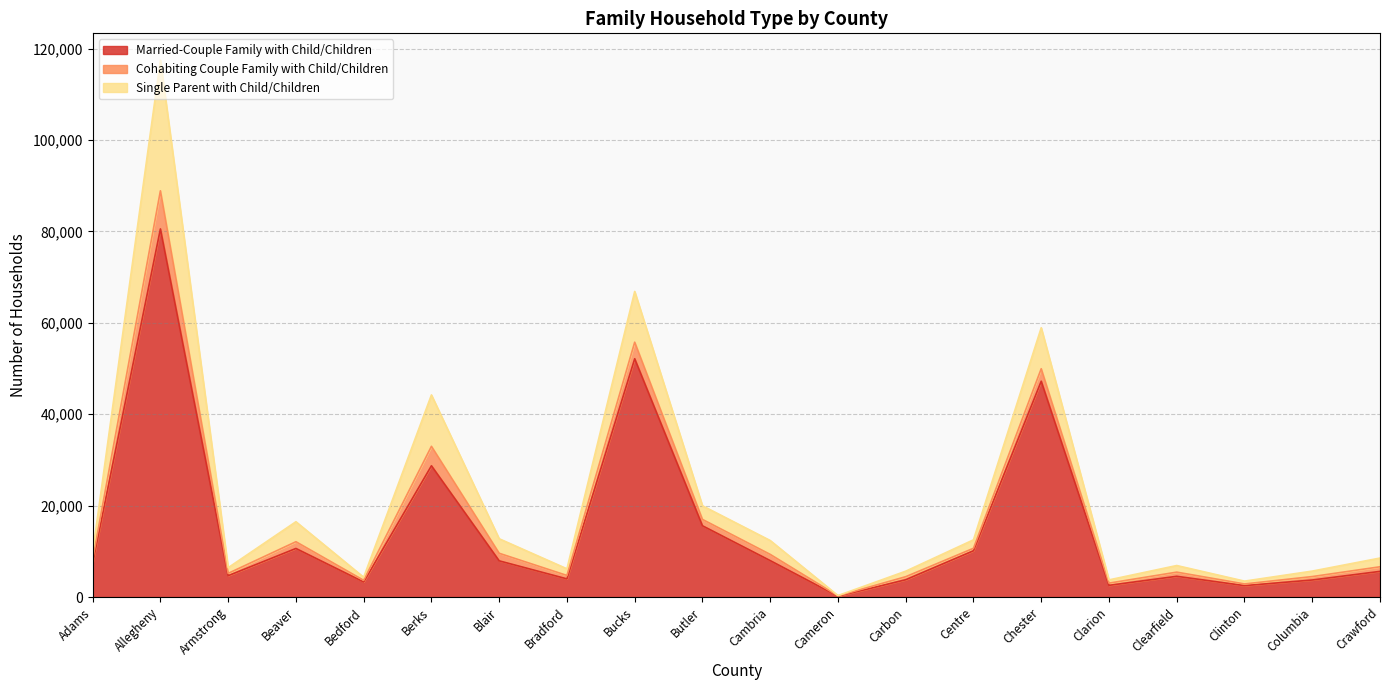

The value of Single Parent with Child/Children at Armstrong is 1242. True or false?

True